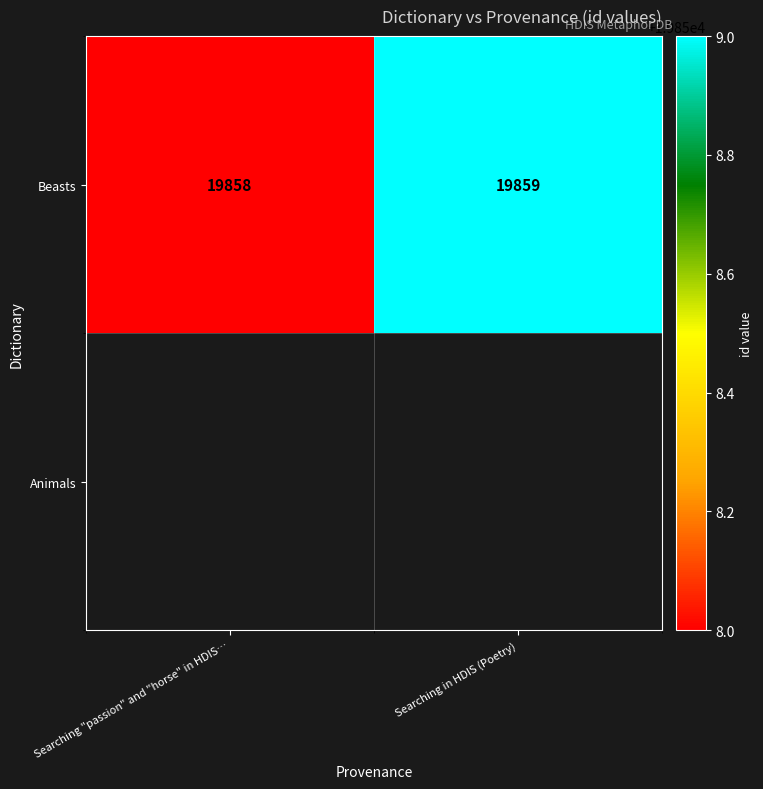

What is the difference between the values at Searching in HDIS (Poetry) and Searching "passion" and "horse" in HDIS…?

1